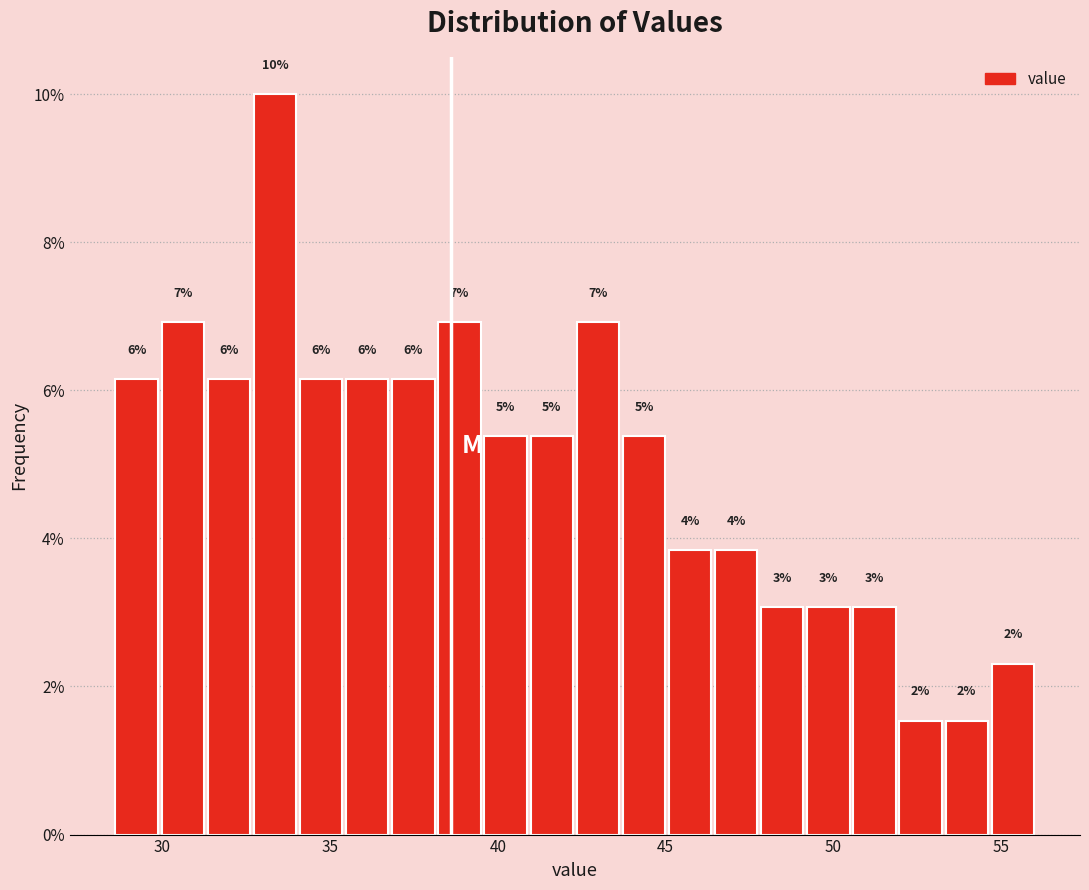

Around what value on the x-axis is the tallest bar? Give the approximate position of its centre, as read against the axis.

33.5